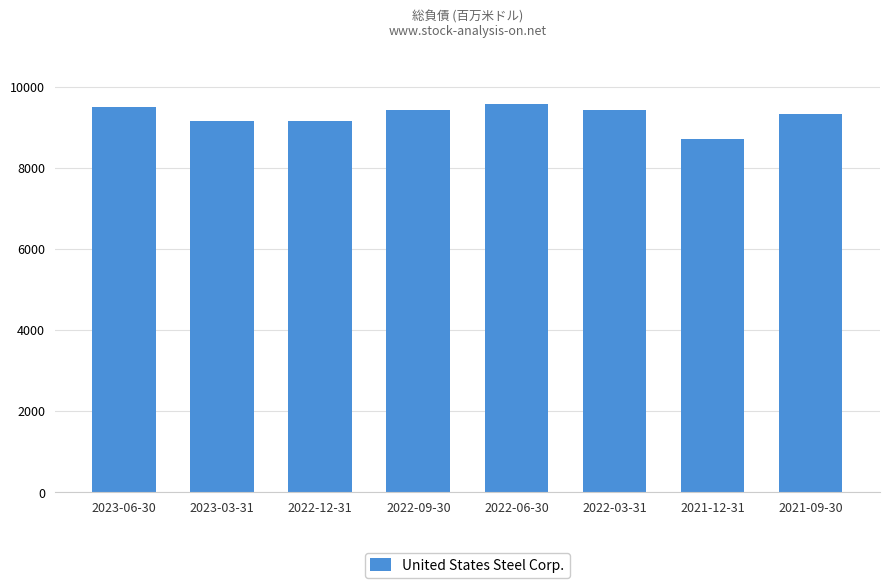

What value does the data have at 2022-12-31?

9147